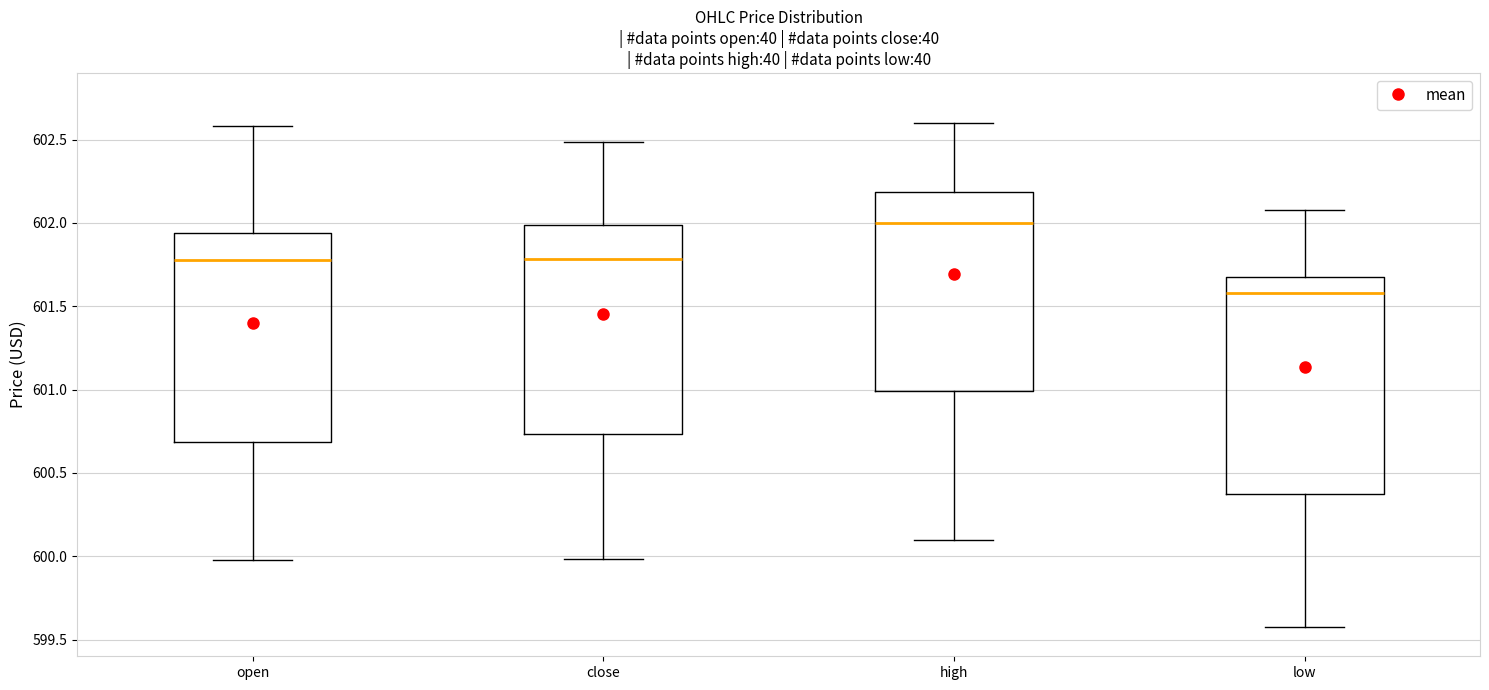

Where does the upper whisker of the box for close end on the y-axis? The values are not printed on the chart, so give them approximately, as read against the axis.

602.50